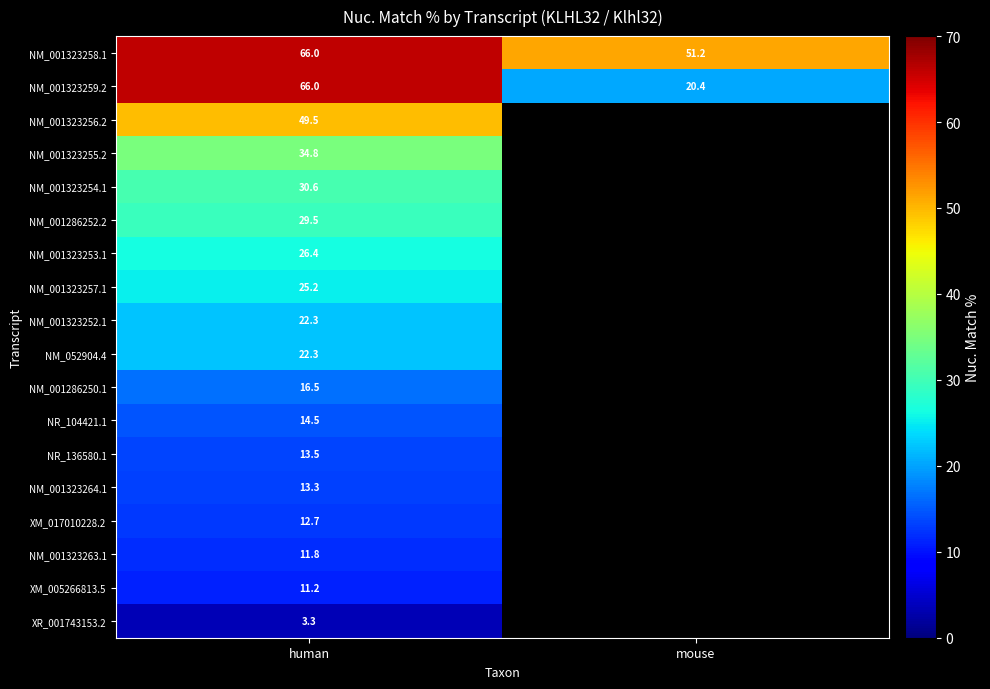

What is the total value across all series at human?

469.4